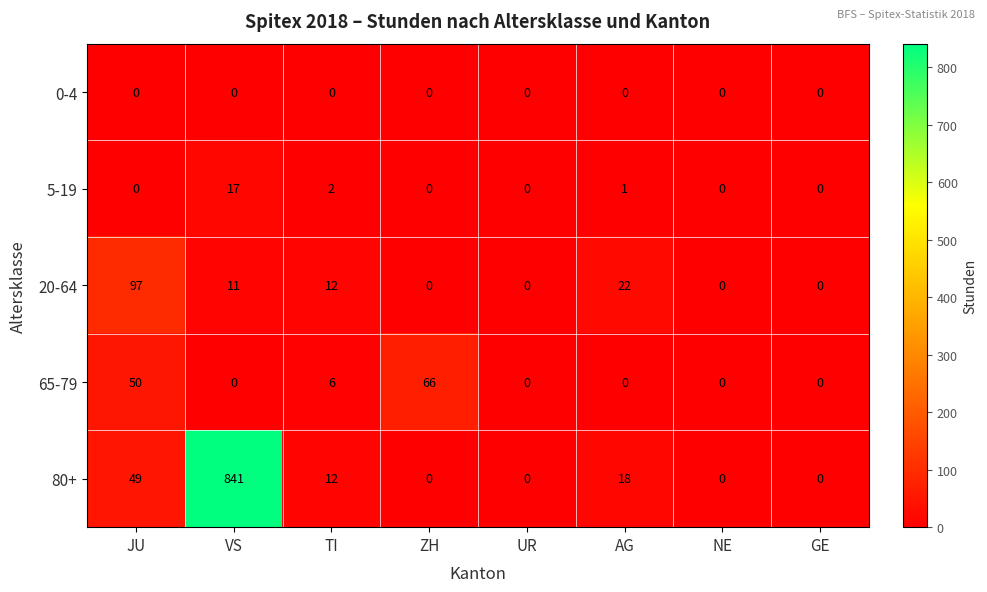

What is the sum of the 20-64 values at UR and AG?

22